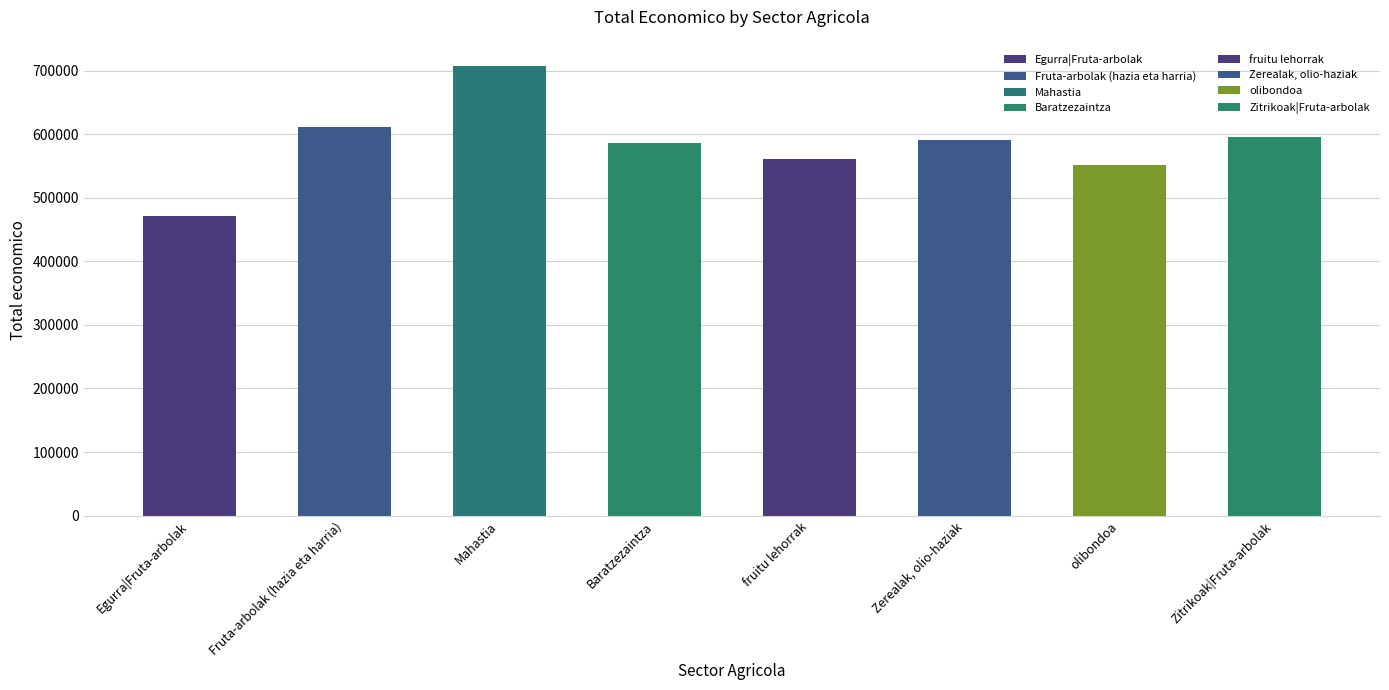

What is the average value?

583916